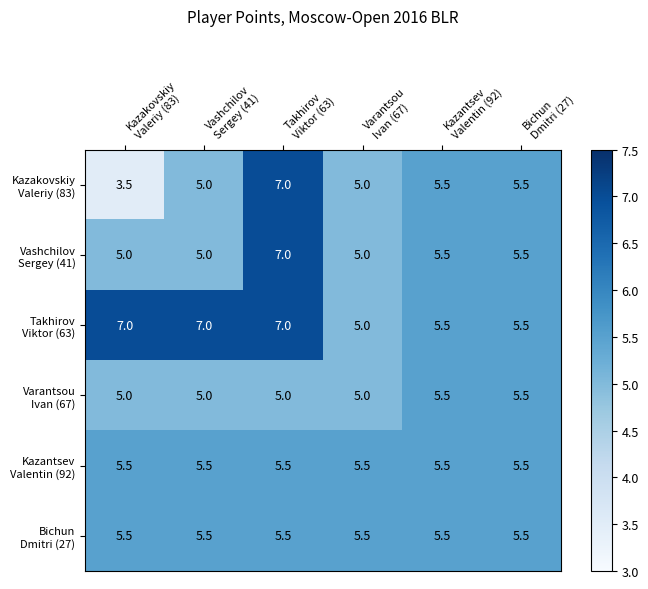

What is the smallest value displayed?

3.5